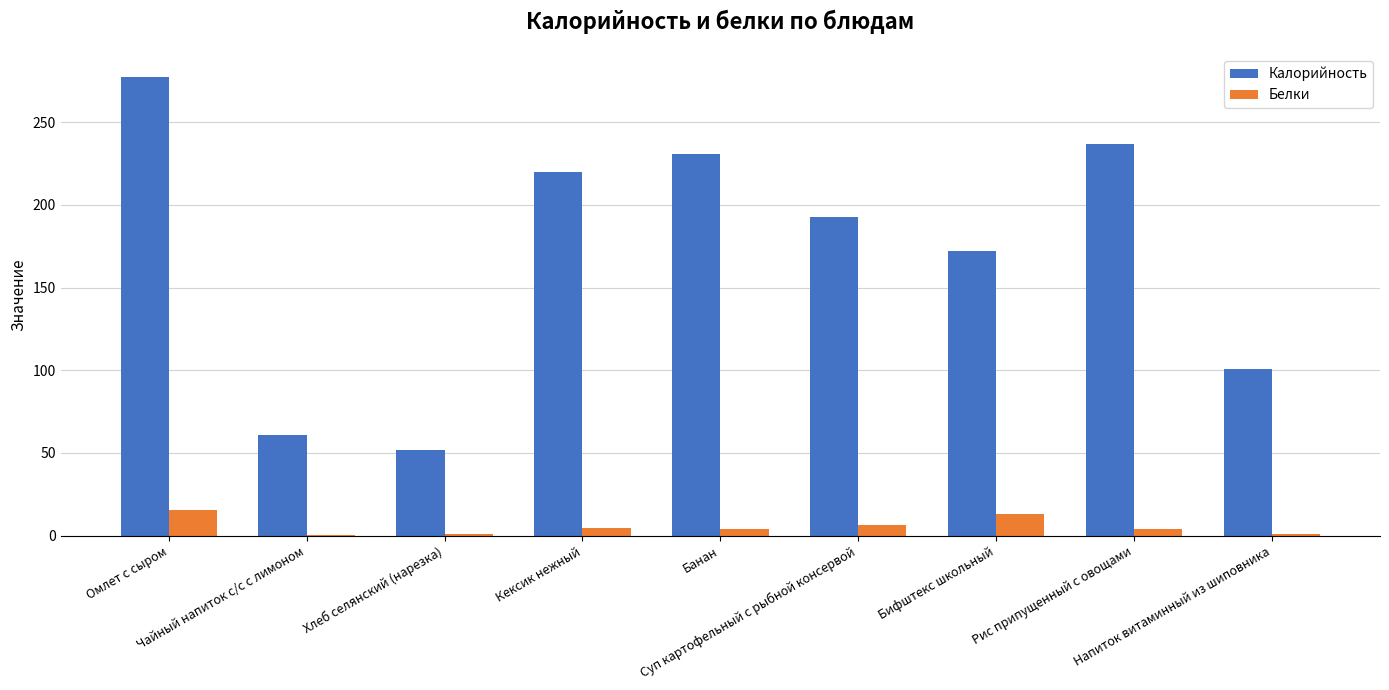

What is the maximum value shown in the chart?

277.2